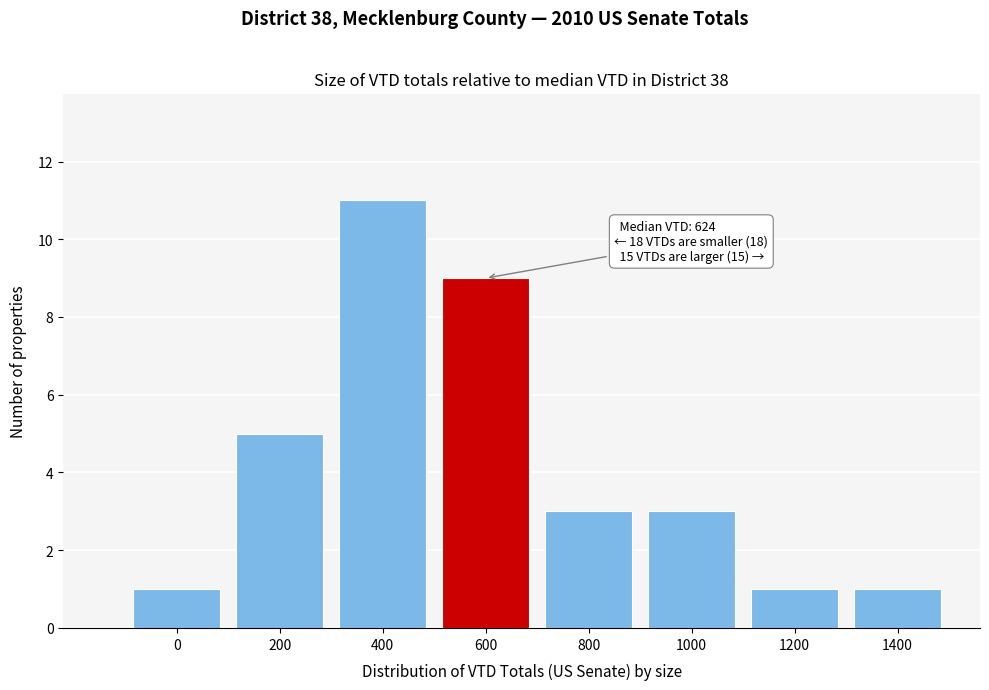

Reading right to left, what are all the values shown in this chart?

1	1	3	3	9	11	5	1